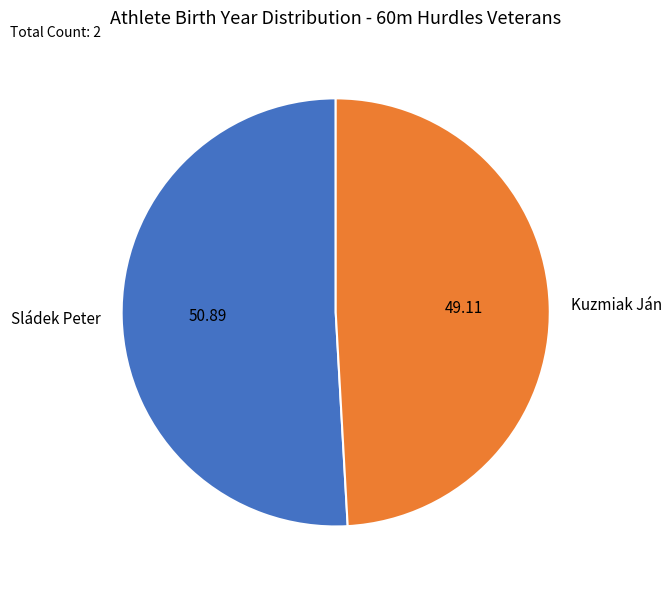

What is the ratio of the value at Kuzmiak Ján to the value at Sládek Peter?

1.0